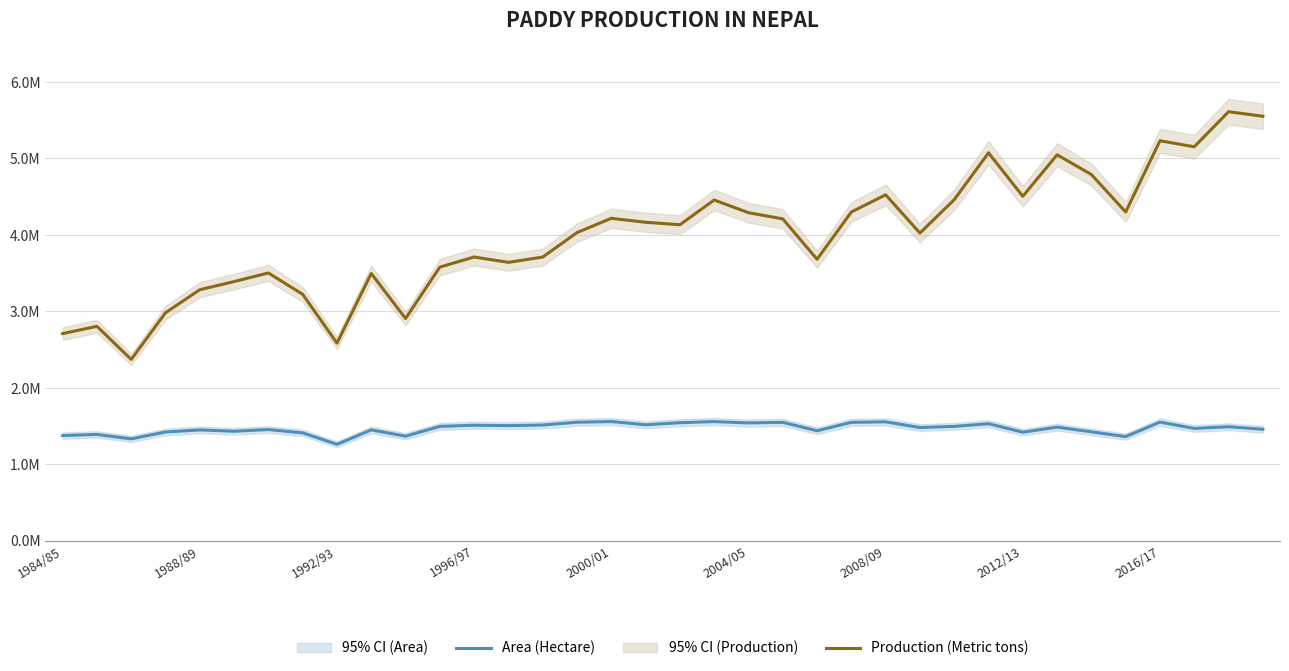

True or false: Production (Metric tons) has more than 1 interior local peaks.

True